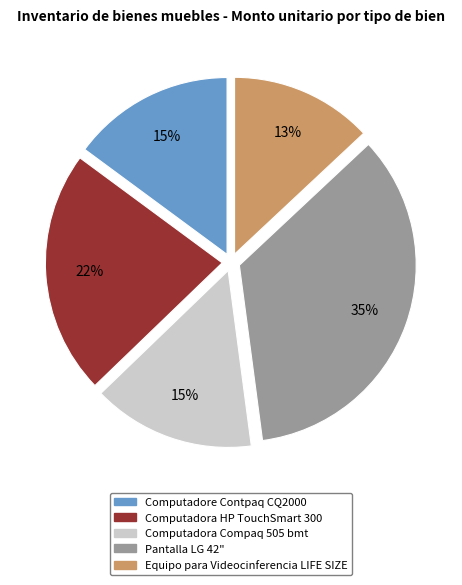

Approximately how many times larger is the value at Equipo para Videocinferencia LIFE SIZE compared to Pantalla LG 42"?

0.4